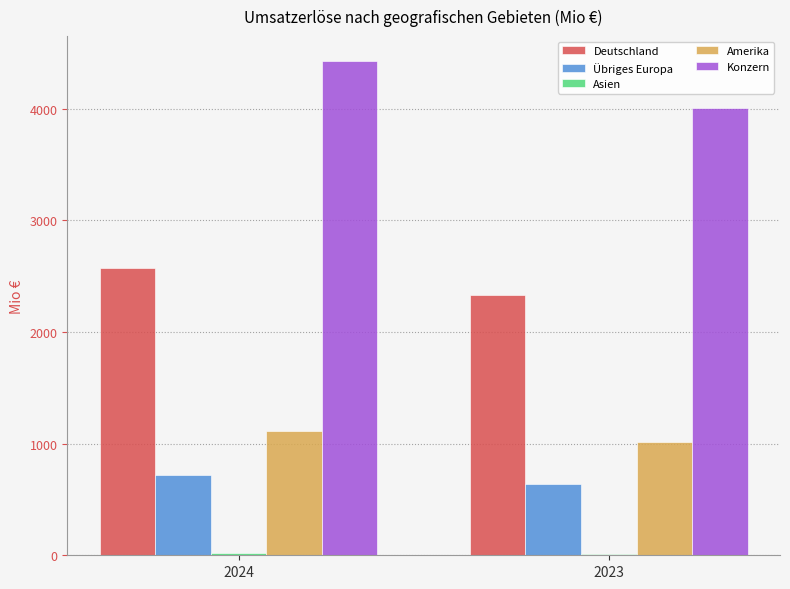

True or false: Übriges Europa has a value of 339.6 at 2024.

False